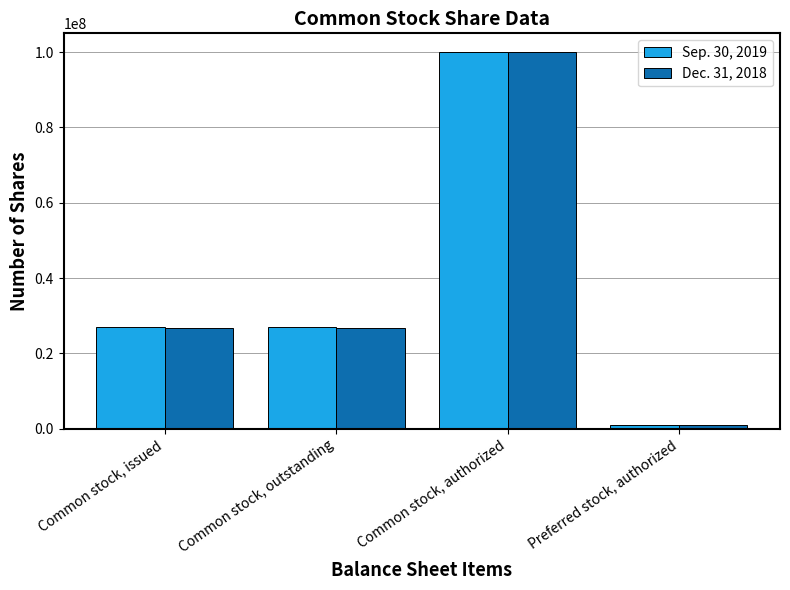

The Sep. 30, 2019 series shows 26921500 at Common stock, outstanding. True or false?

True